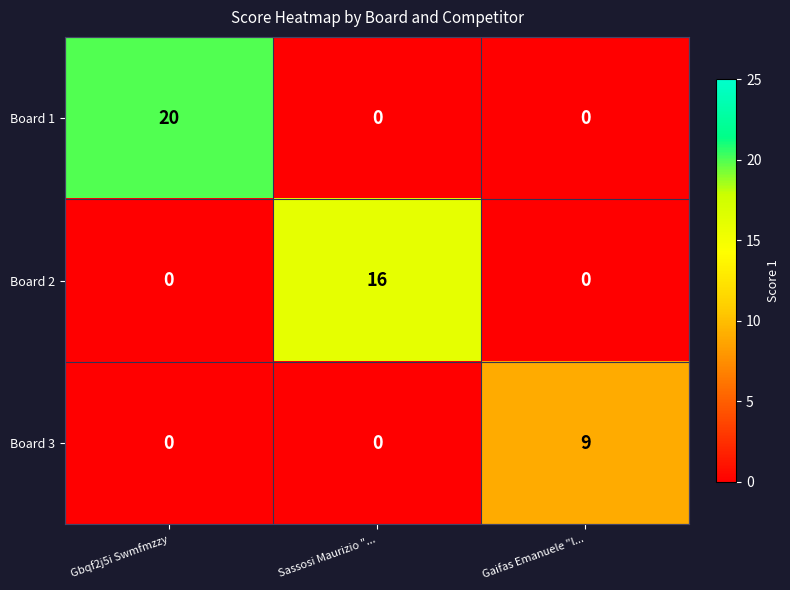

What is the difference between the maximum and minimum values in the Board 1 series?

20